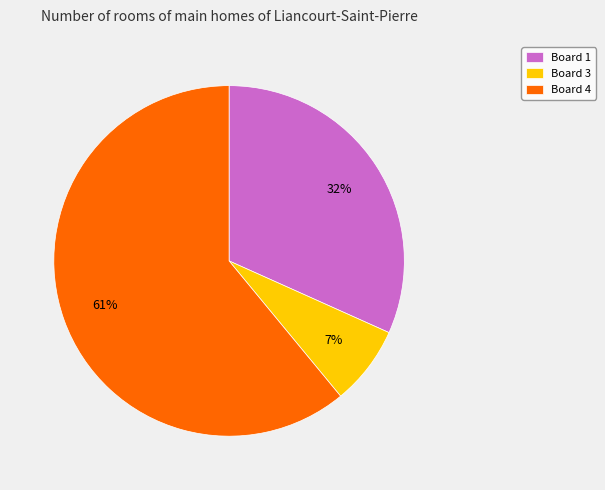

What is the largest slice in the pie chart?

Board 4